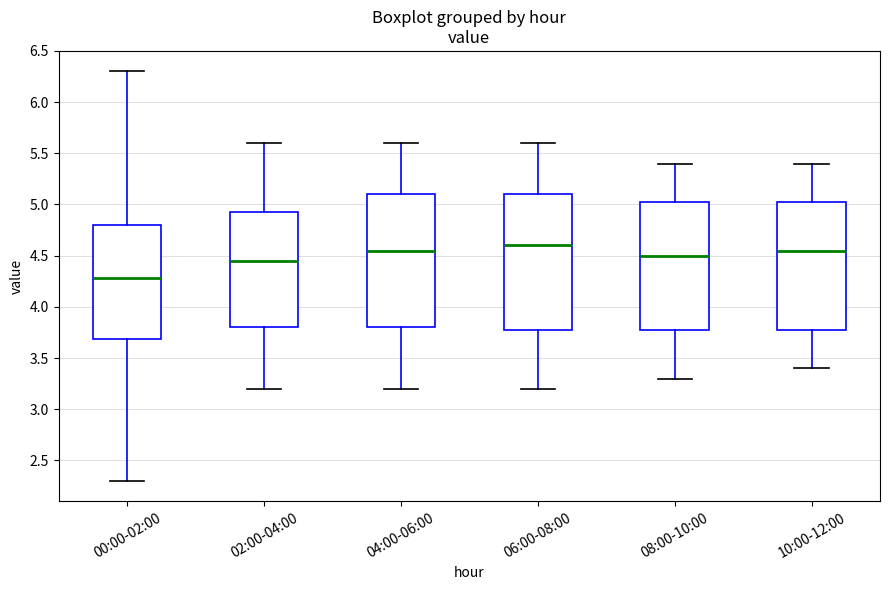

Where does the lower whisker of the box for 00:00-02:00 end on the y-axis? The values are not printed on the chart, so give them approximately, as read against the axis.

2.30